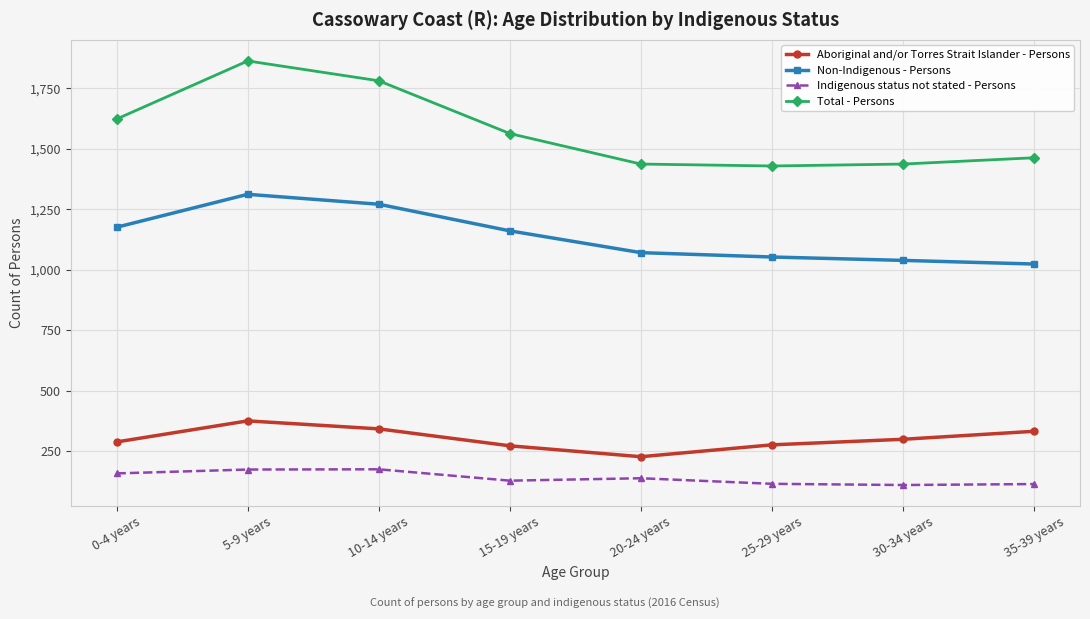

Which category has the highest value in the Non-Indigenous - Persons series?

5-9 years